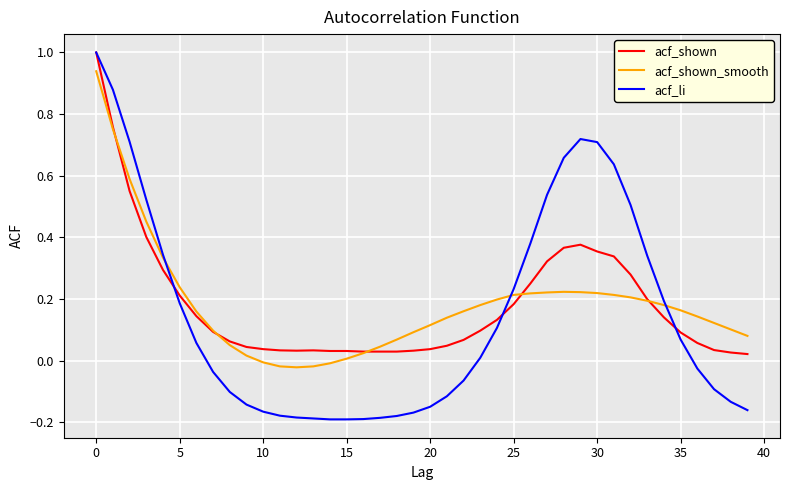

What is the highest value of the acf_shown series?

1.0